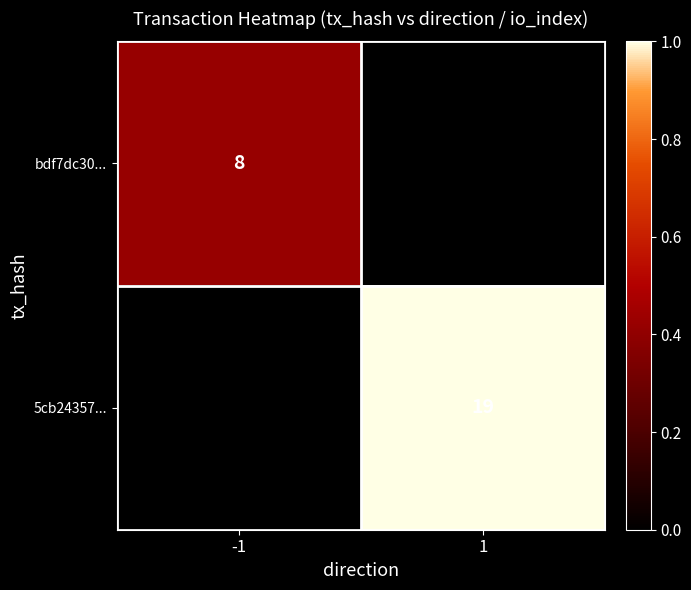

How many distinct data groups are displayed?

2